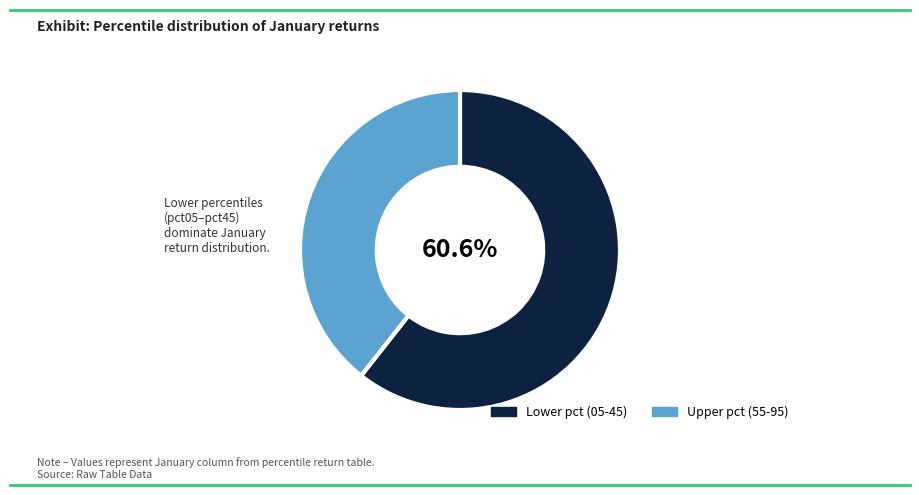

To the nearest percent, what is the difference between the largest and smallest slice percentages?

21%